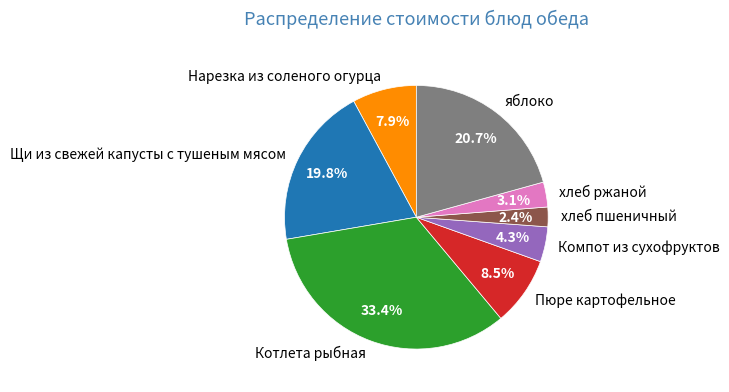

Which slice is the largest?

Котлета рыбная